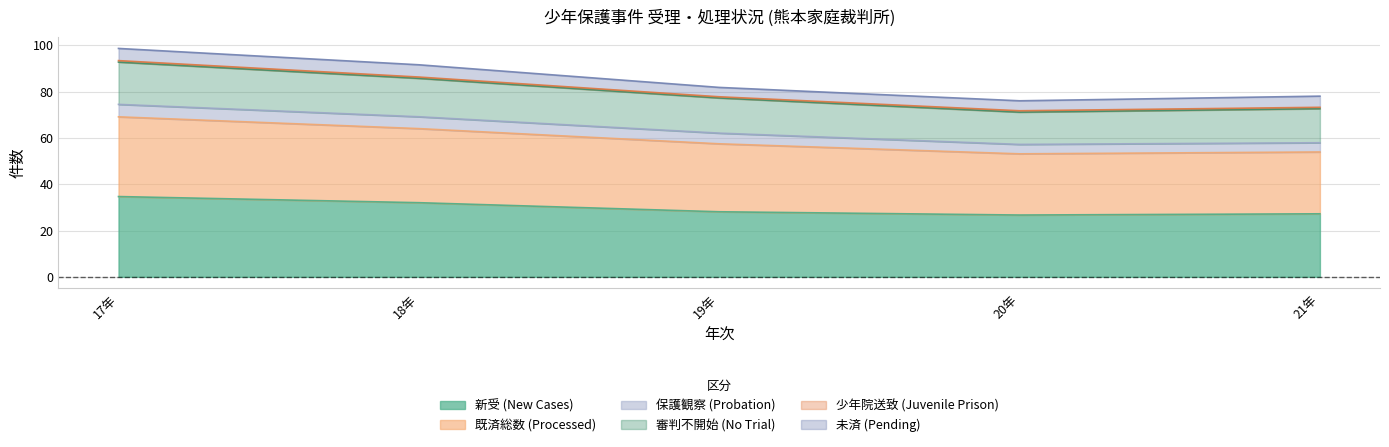

At which label does 新受 (New Cases) reach its peak?

17年